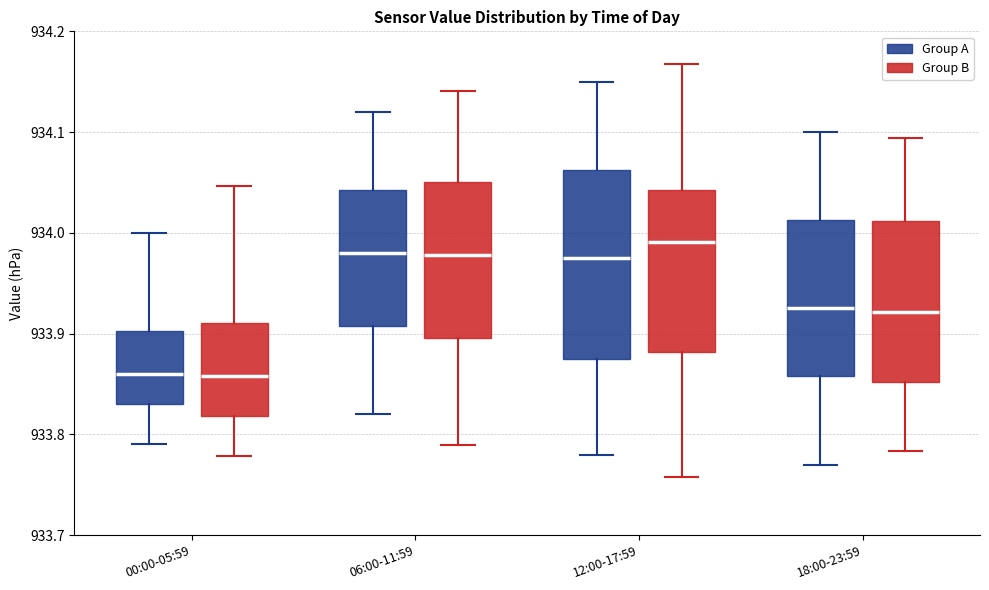

Reading left to right, read every box against the y-axis: the position of its median line, the range the box covers, and the ends of its whiskers. The values are not printed on the chart, so give them approximately, as read against the axis.

00:00-05:59 (Group A): median 933.86, box 933.83 to 933.90, whiskers 933.79 to 934.00
00:00-05:59 (Group B): median 933.86, box 933.82 to 933.91, whiskers 933.78 to 934.05
06:00-11:59 (Group A): median 933.98, box 933.91 to 934.04, whiskers 933.82 to 934.12
06:00-11:59 (Group B): median 933.98, box 933.90 to 934.05, whiskers 933.79 to 934.14
12:00-17:59 (Group A): median 933.98, box 933.88 to 934.06, whiskers 933.78 to 934.15
12:00-17:59 (Group B): median 933.99, box 933.88 to 934.04, whiskers 933.76 to 934.17
18:00-23:59 (Group A): median 933.93, box 933.86 to 934.01, whiskers 933.77 to 934.10
18:00-23:59 (Group B): median 933.92, box 933.85 to 934.01, whiskers 933.78 to 934.09